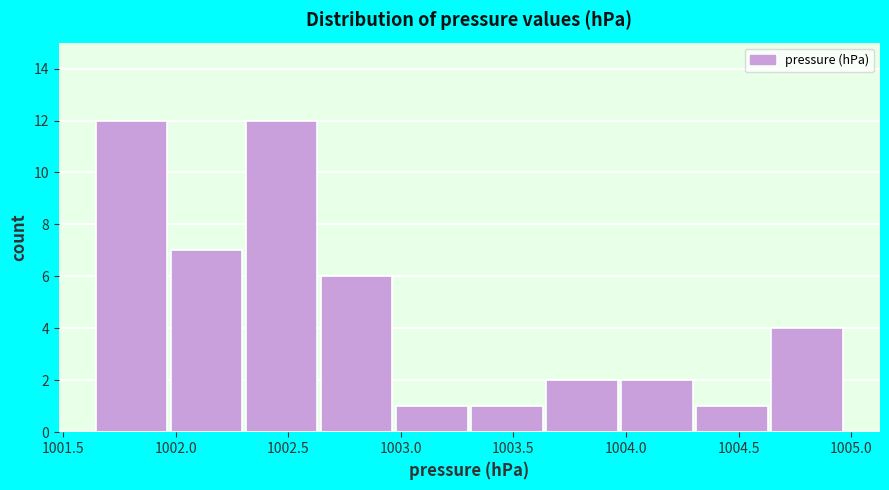

How tall is the bar that spans 1002.00 to 1002.30 on the x-axis? Neither the bar edges nor the heights are printed on the chart, so give them approximately, as read against the axes.

7